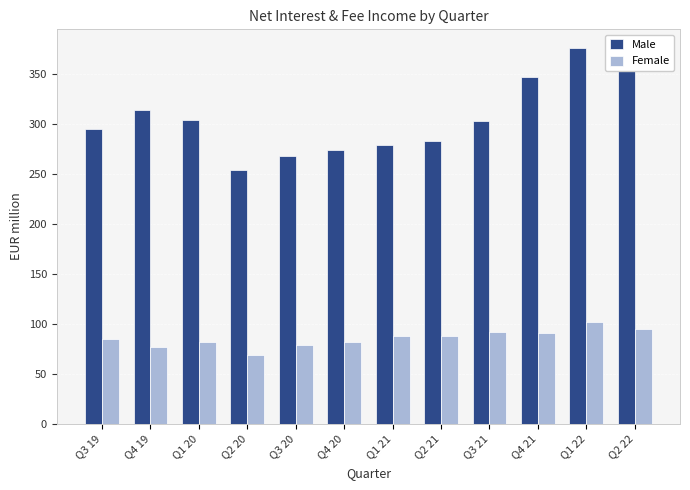

At how many categories does at least one series exceed 199?

12